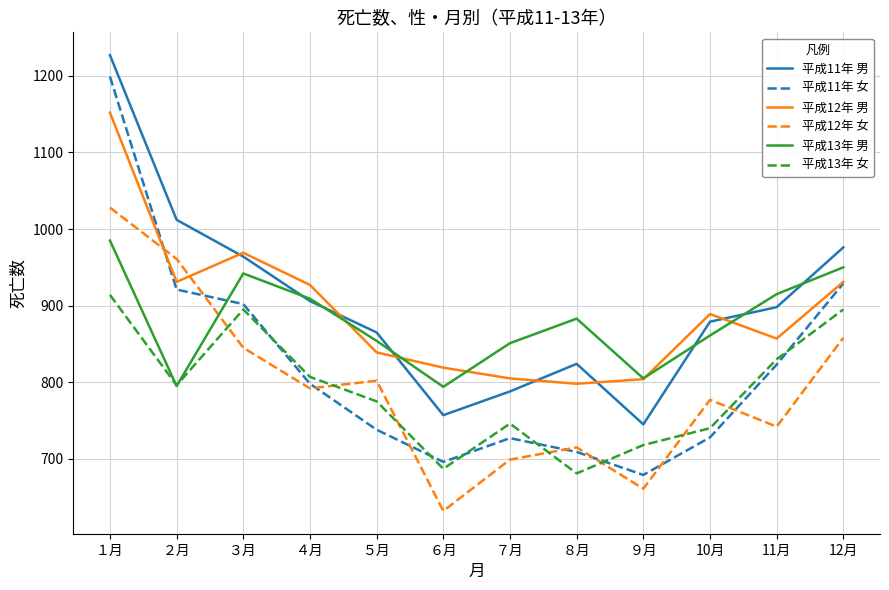

Rank the categories by 平成12年 女 value from lowest to highest.

６月, ９月, ７月, ８月, 11月, 10月, ４月, ５月, ３月, 12月, ２月, １月